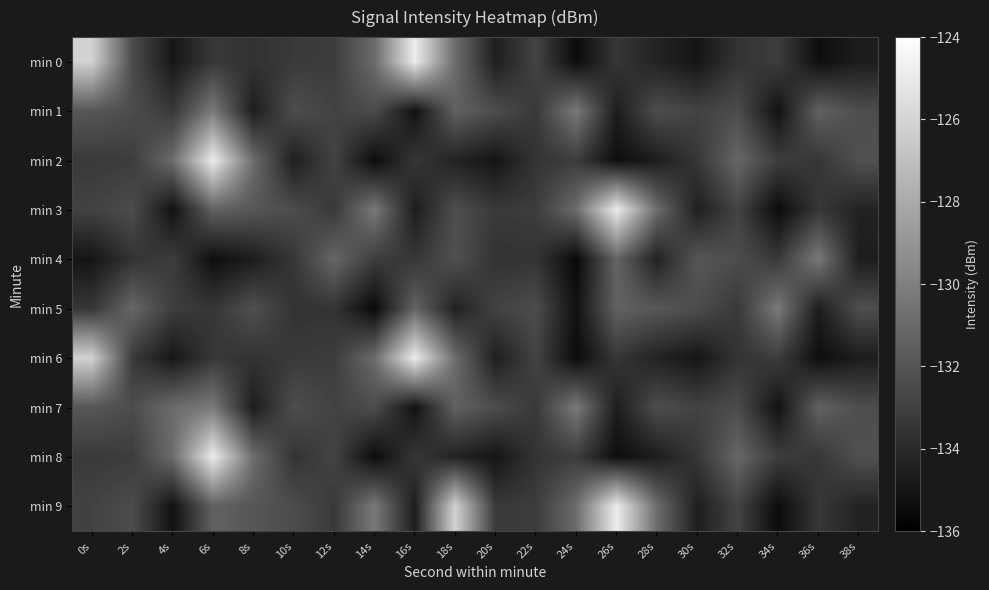

Between 28s and 2s, which is larger?

2s